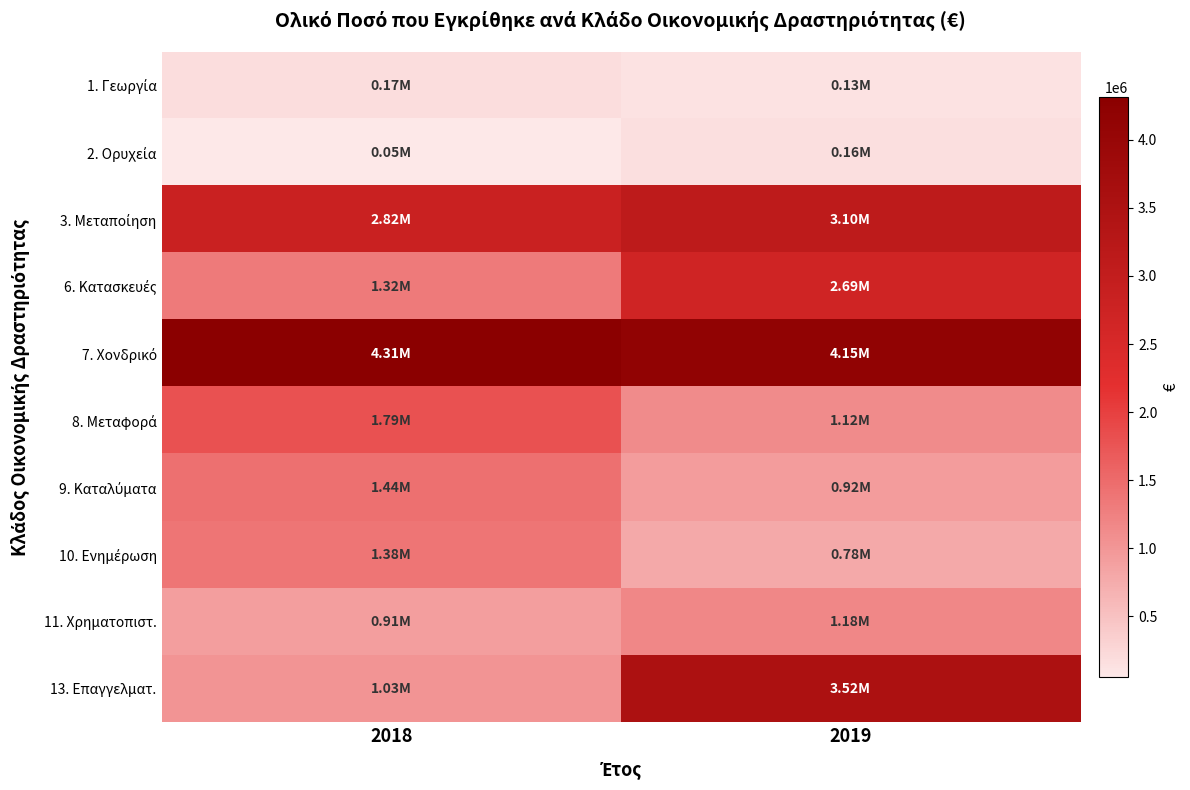

Which series changed the most between 2018 and 2019?

13. Επαγγελματ.